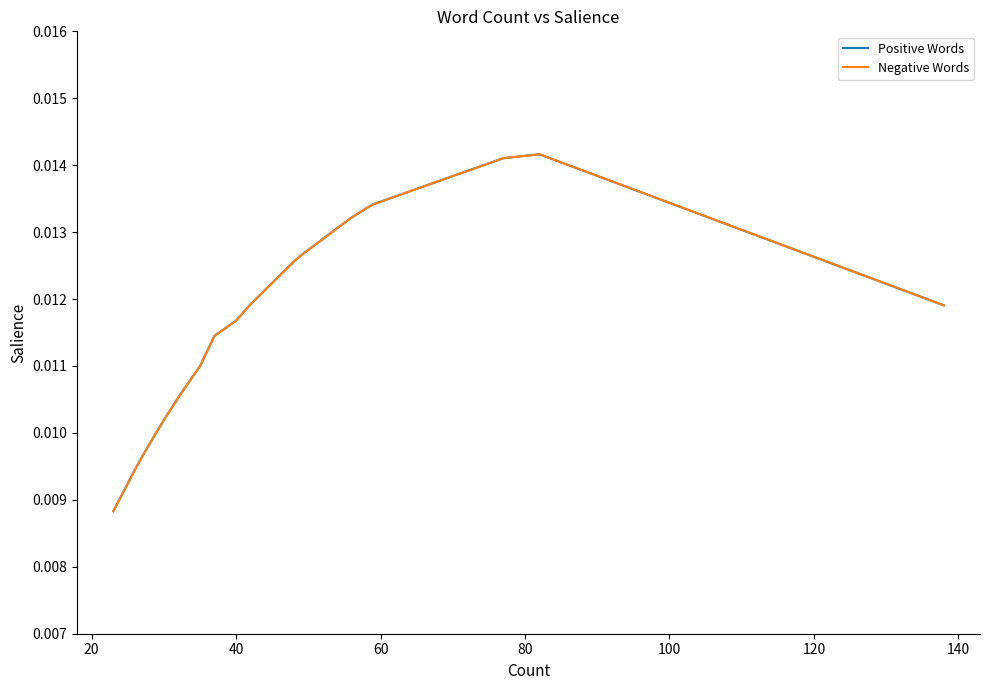

True or false: Positive Words and Negative Words cross at least once.

False